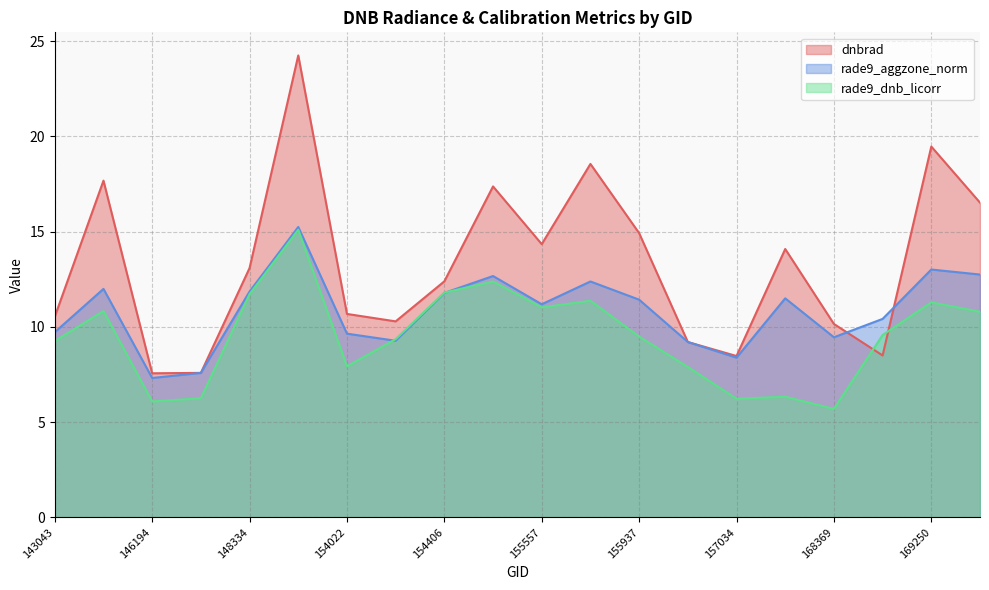

What is the difference between the second highest and minimum values in the dnbrad series?

11.9